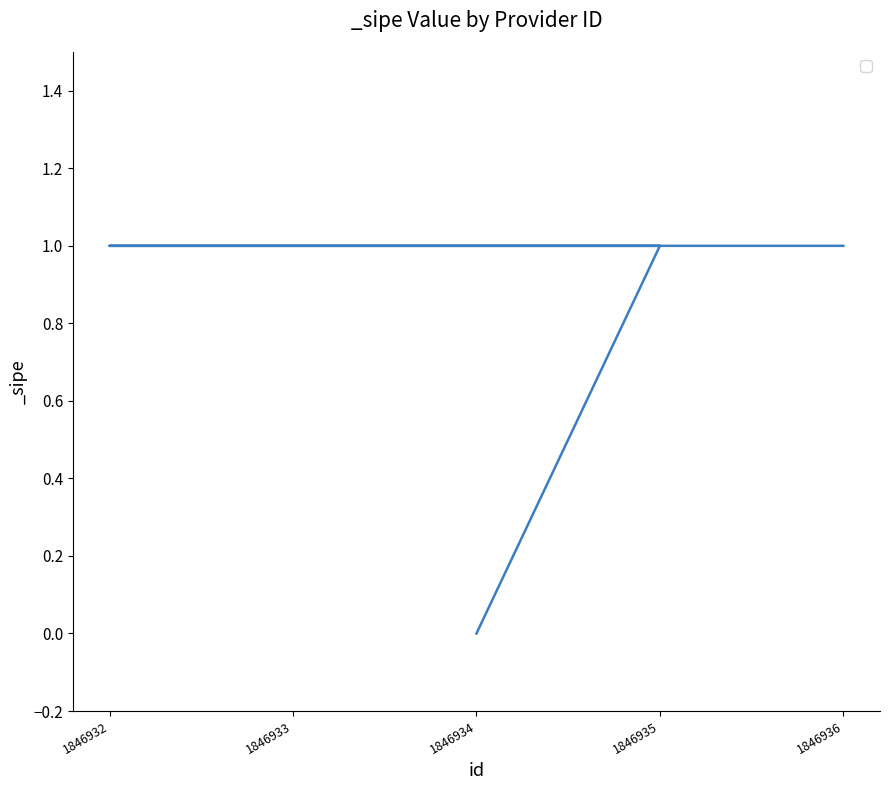

Which has a higher value, 1846936 or 1846934?

1846936